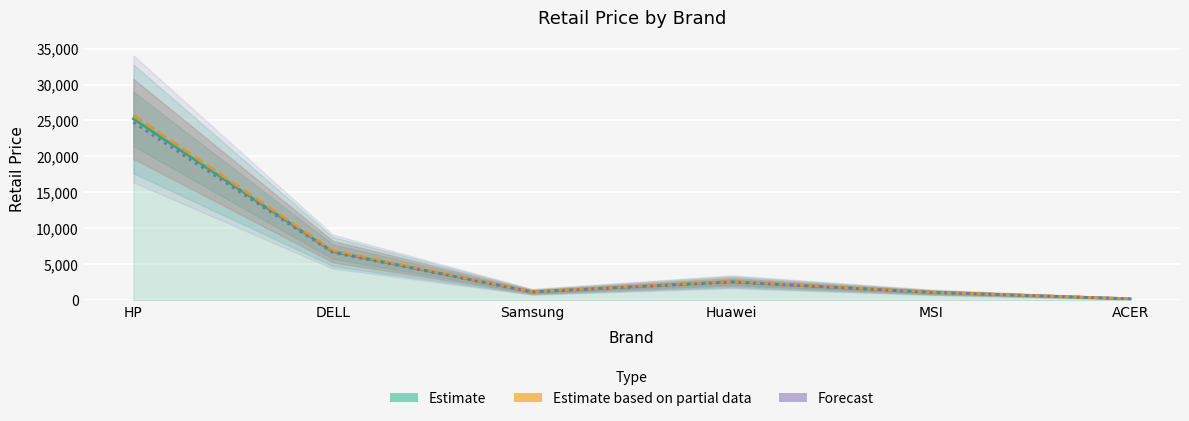

How many values in the Estimate series exceed 2559?

3